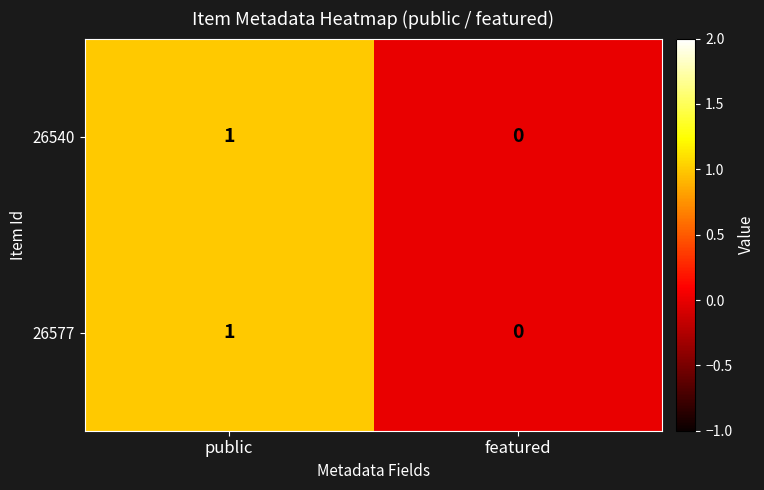

Reading left to right, list all the values displayed in this chart.

26540: 1	0
26577: 1	0